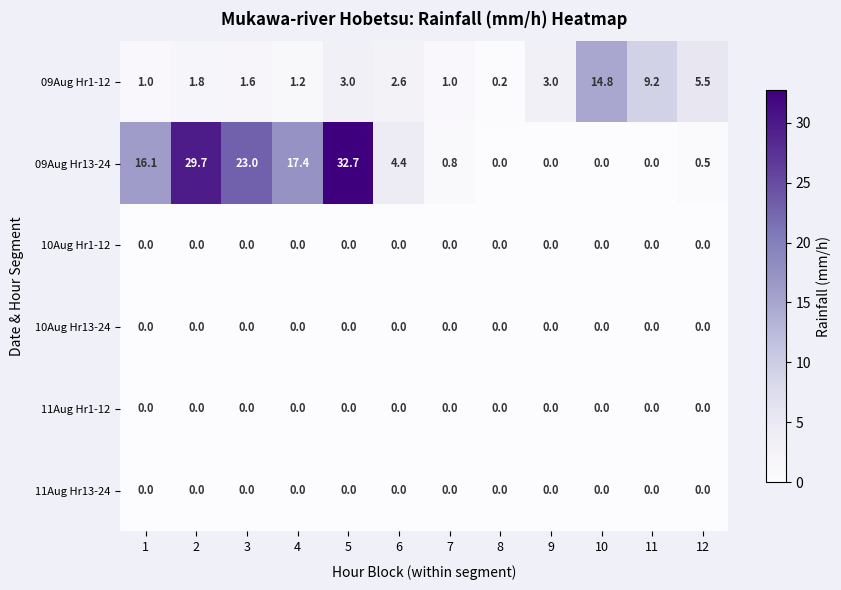

What is the difference between the highest and lowest values at 12?

5.5